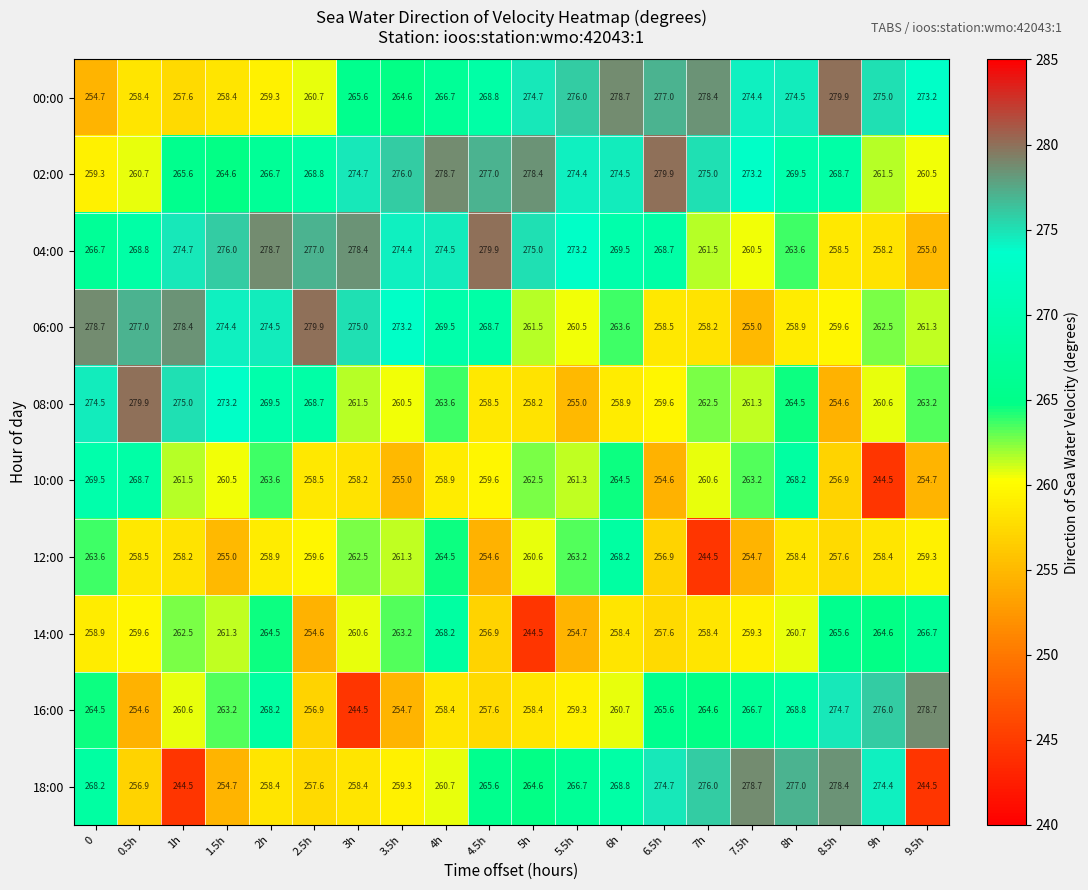

What is the sum of all 16:00 values?

5256.7